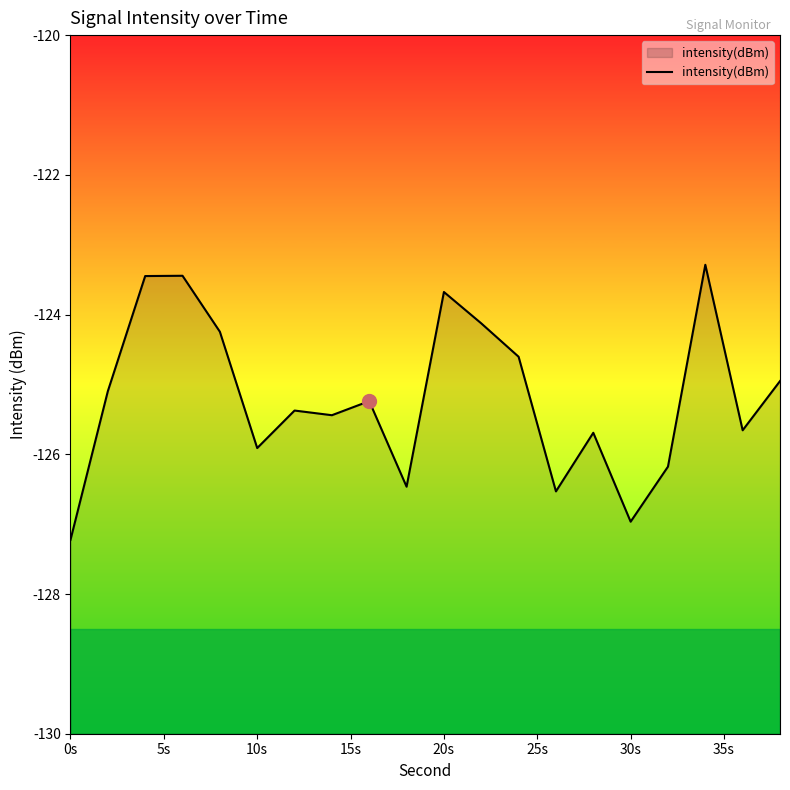

What is the smallest value displayed?

-127.2